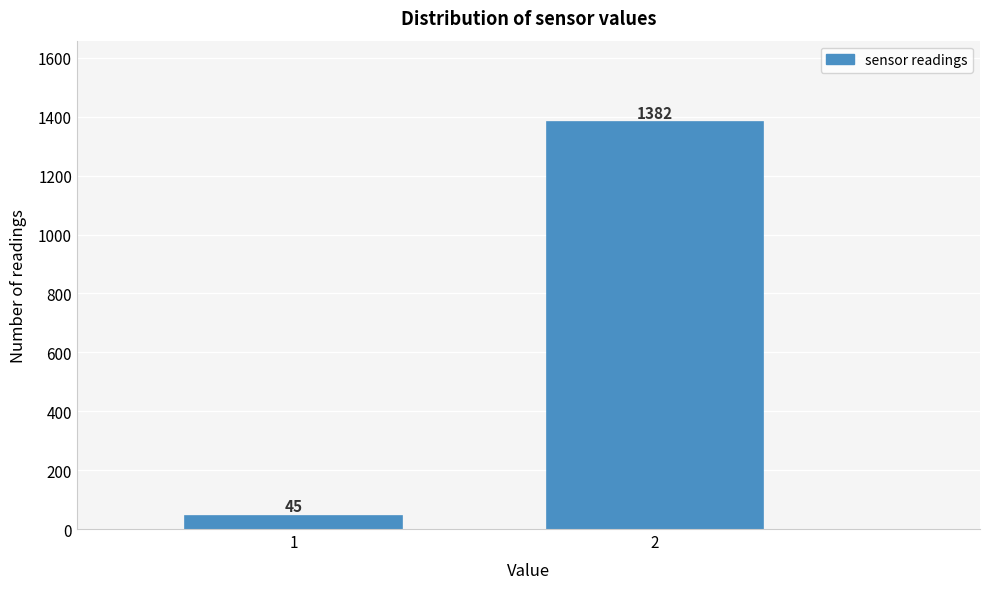

Reading left to right, transcribe all the data shown in this chart.

45	1382